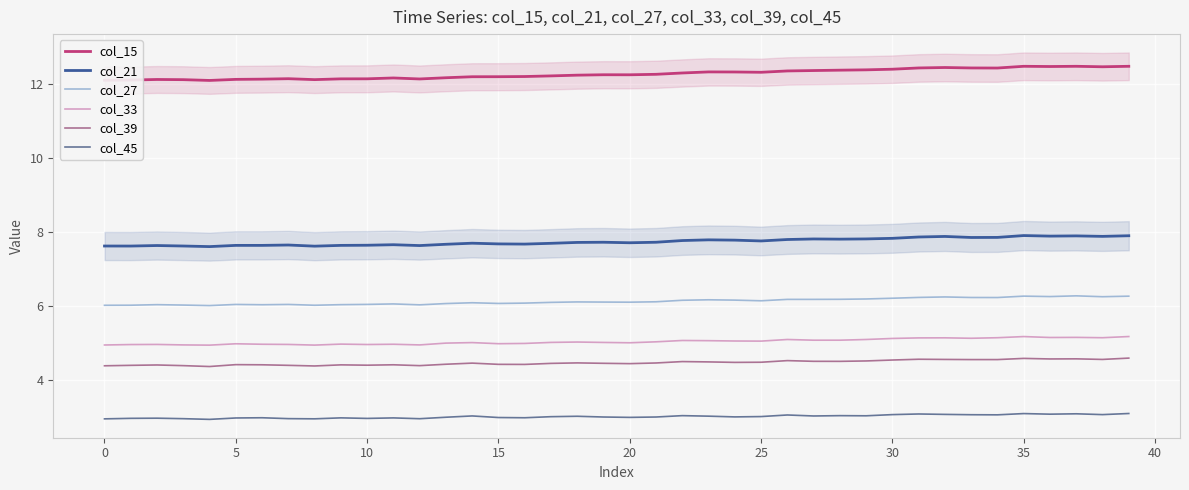

What is the label of the 14th point from the right?

26